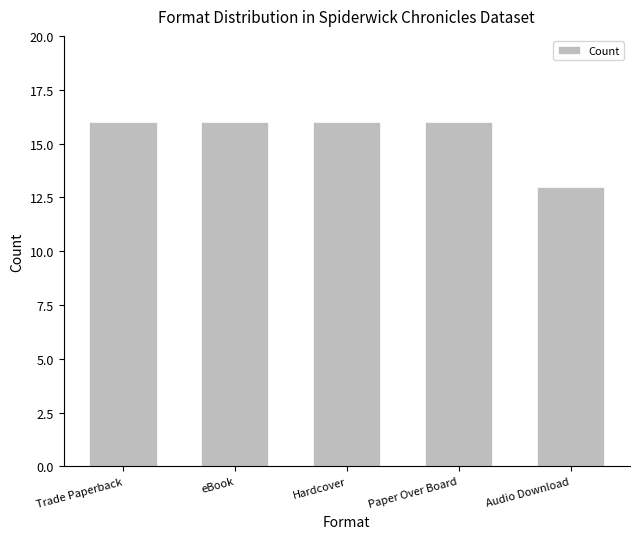

Does the chart contain stacked bars?

No